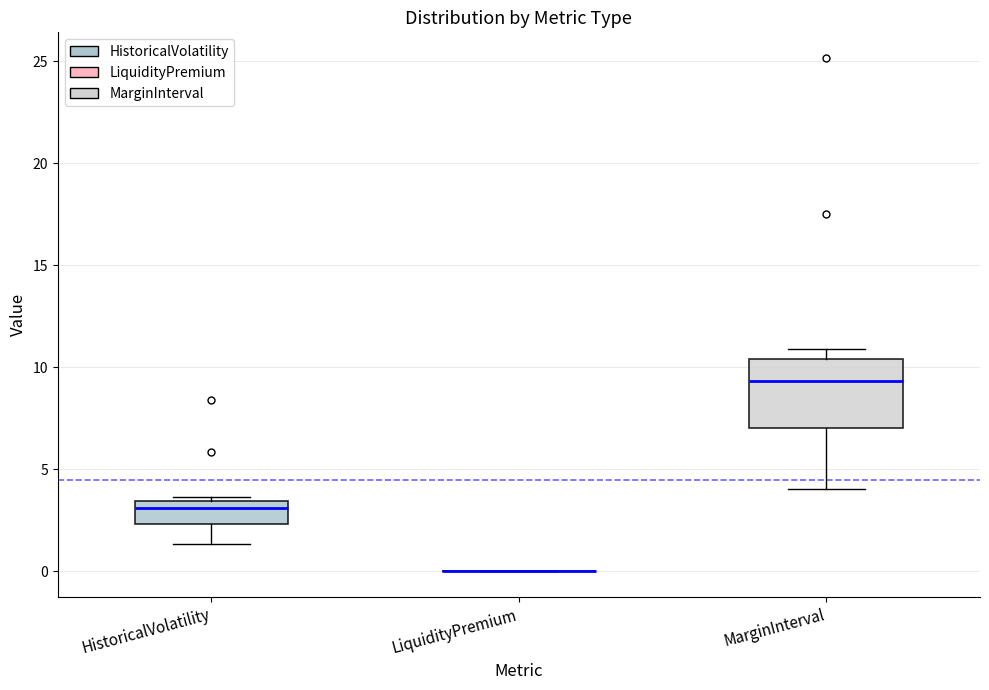

Comparing the boxes themselves (not the whiskers), which one is the tallest?

MarginInterval